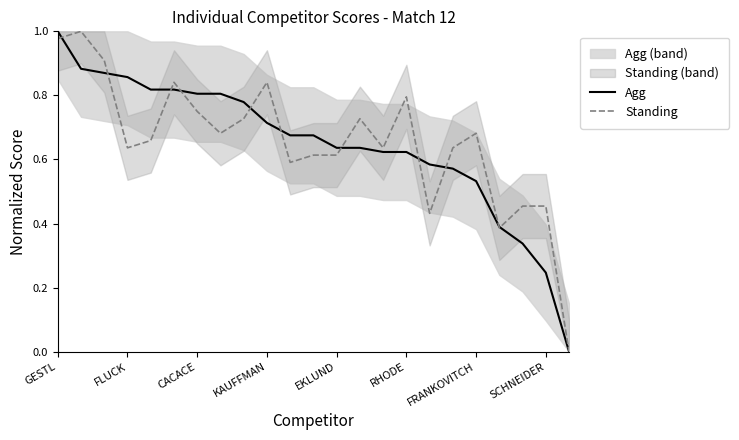

What is the value of the Standing point at the 22nd from the left?

0.5